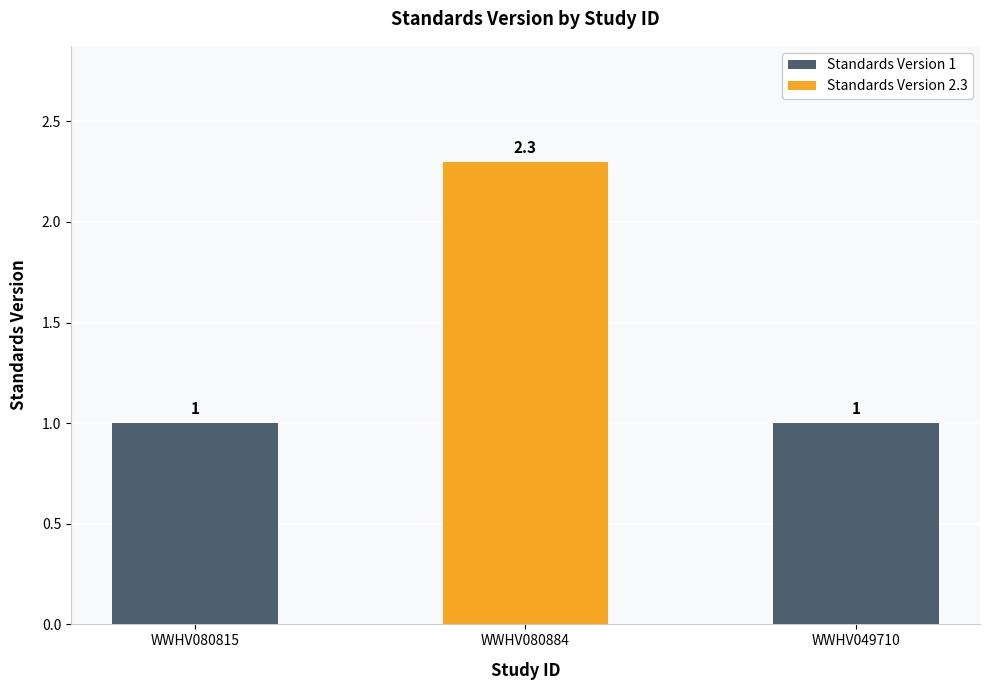

What is the ratio of the value at WWHV080884 to the value at WWHV080815?

2.3